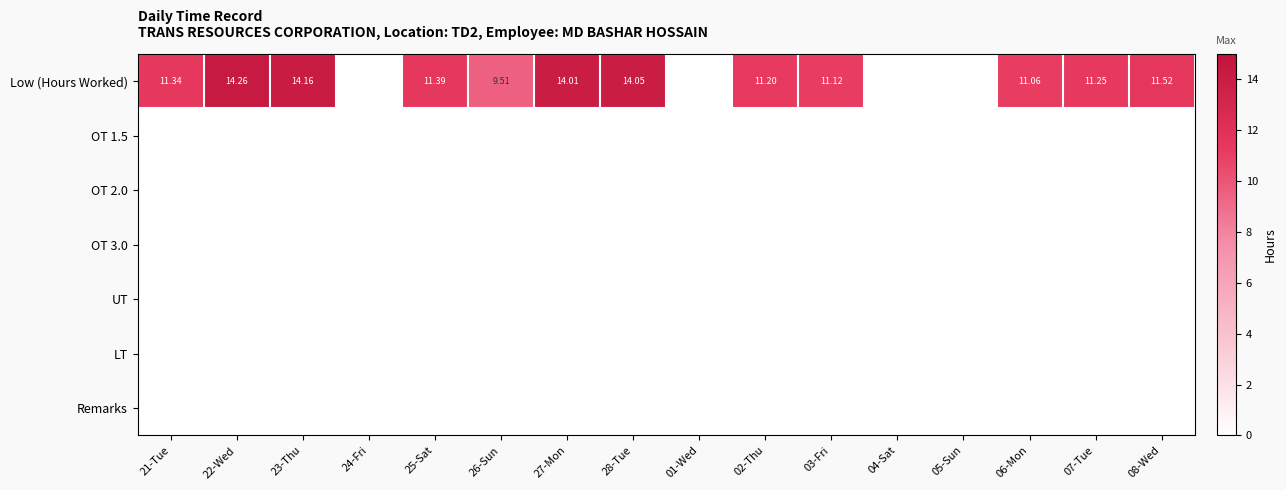

What is the greatest value displayed?

14.3